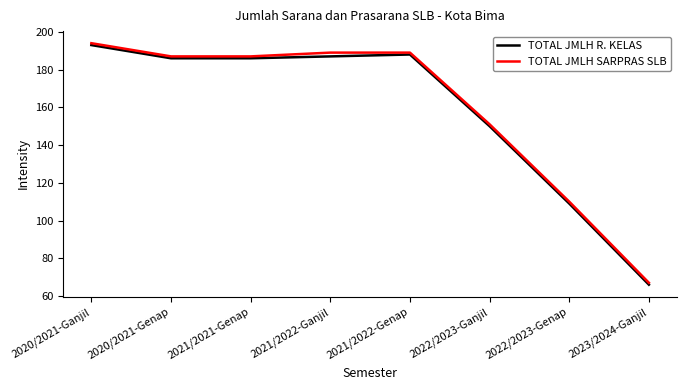

What is the minimum value for TOTAL JMLH SARPRAS SLB?

67